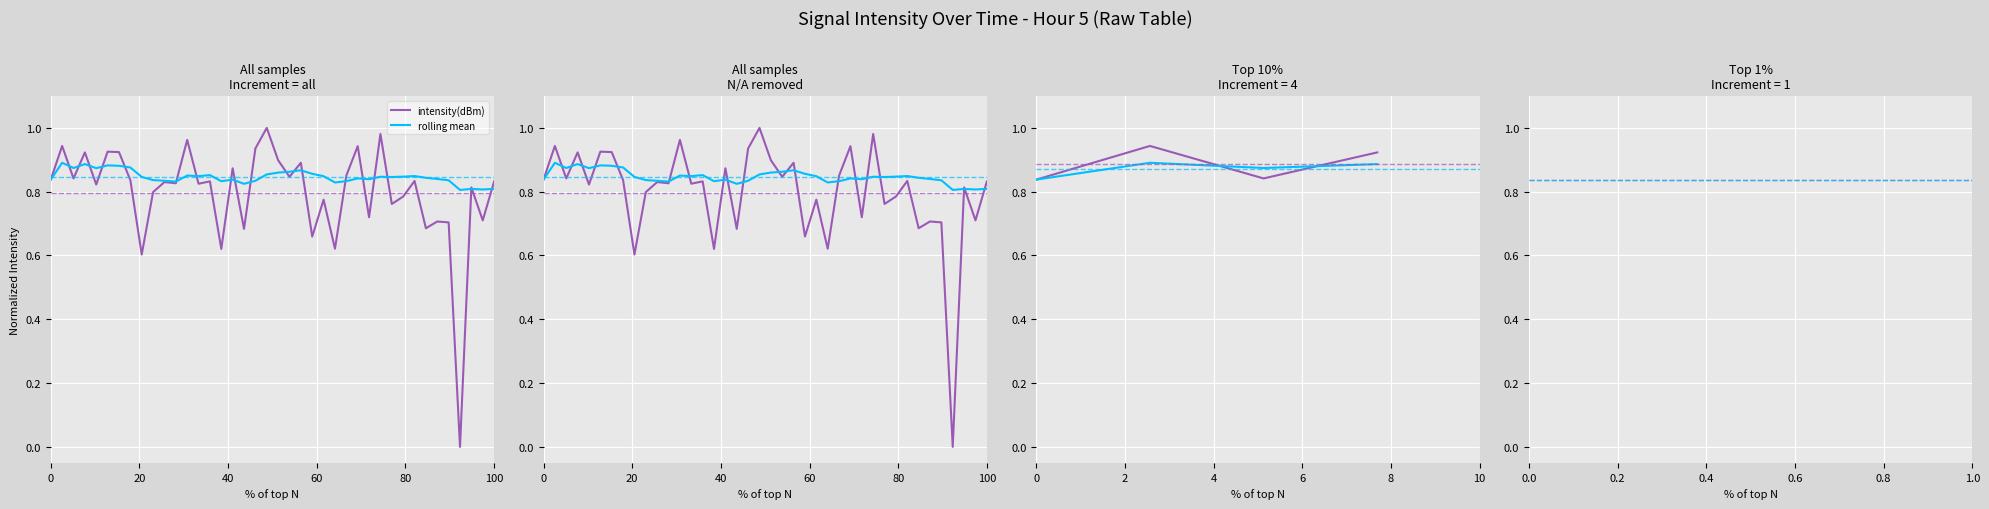

What is the value of the rolling mean point at the 3rd from the left?

0.9